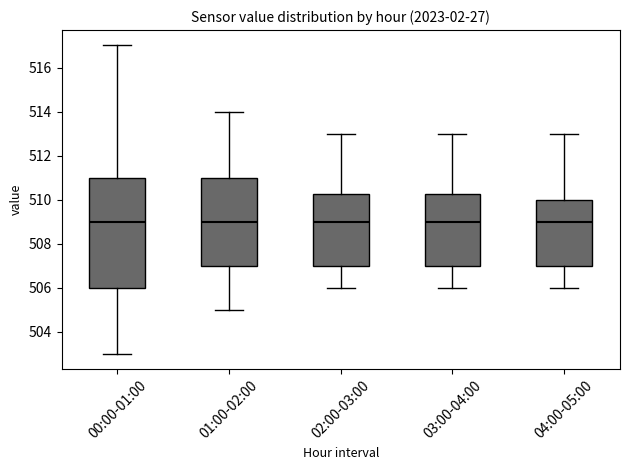

Where is the upper edge of the box for 02:00-03:00 on the y-axis? The values are not printed on the chart, so give them approximately, as read against the axis.

510.2